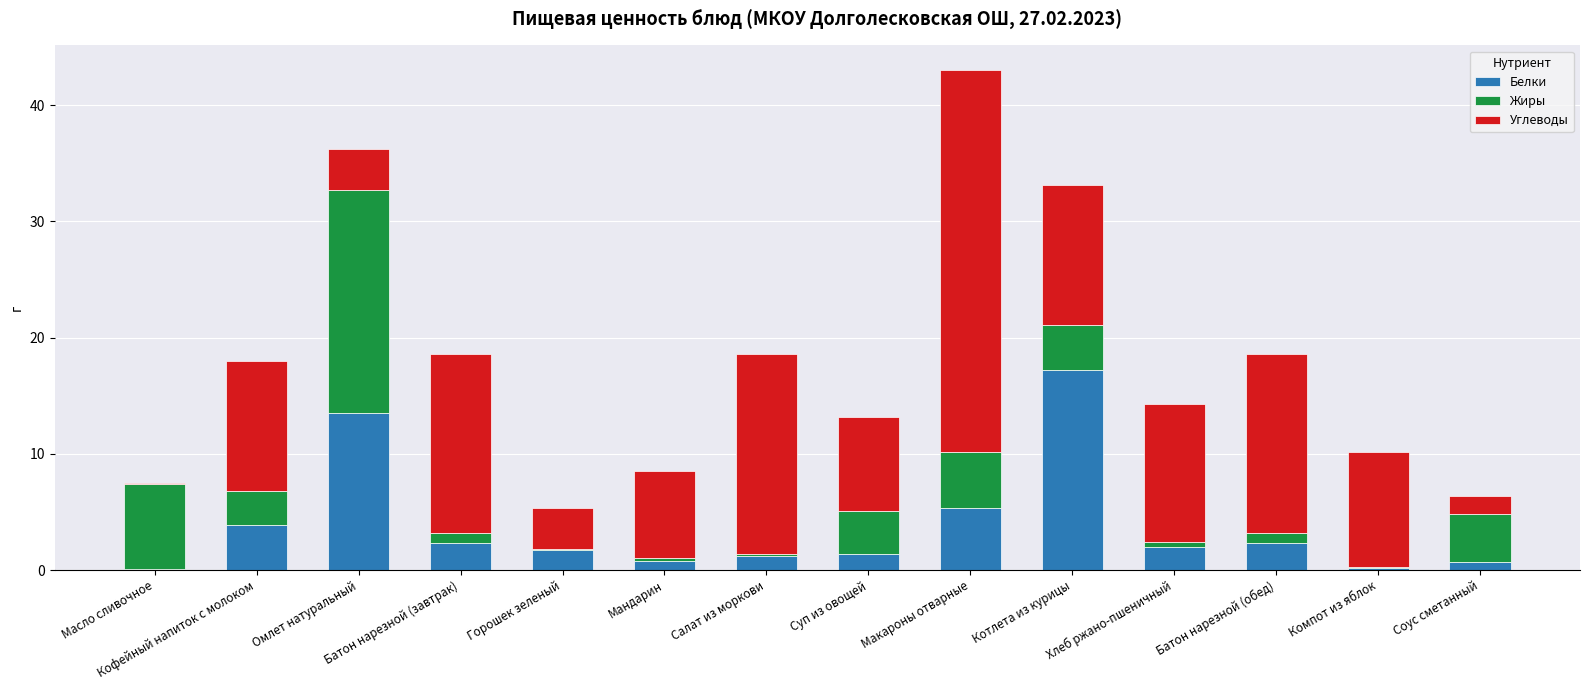

At which category is the sum across all series the highest?

Макароны отварные